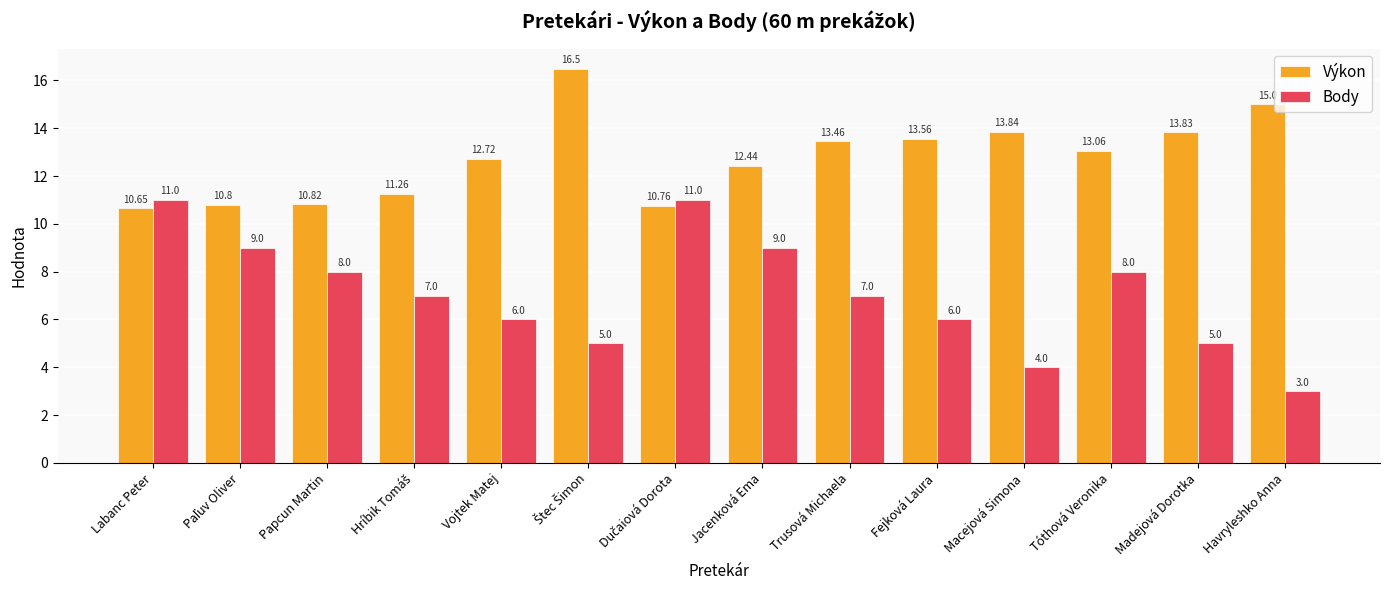

Is it true that Výkon equals 4.6 at Jacenková Ema?

False